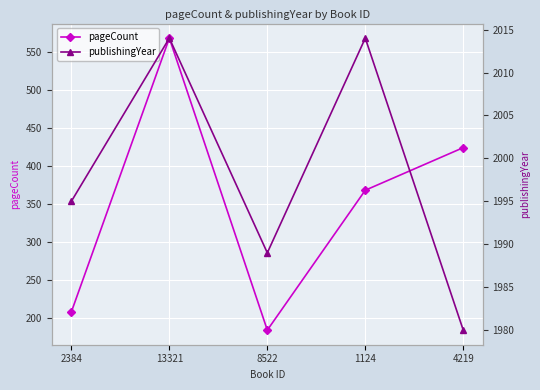

Which series has the largest total across all categories?

publishingYear